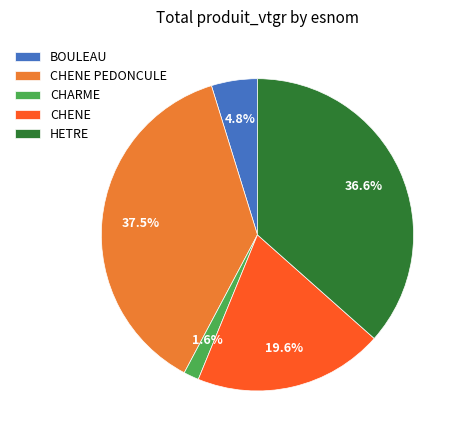

Which slice is the largest?

CHENE PEDONCULE